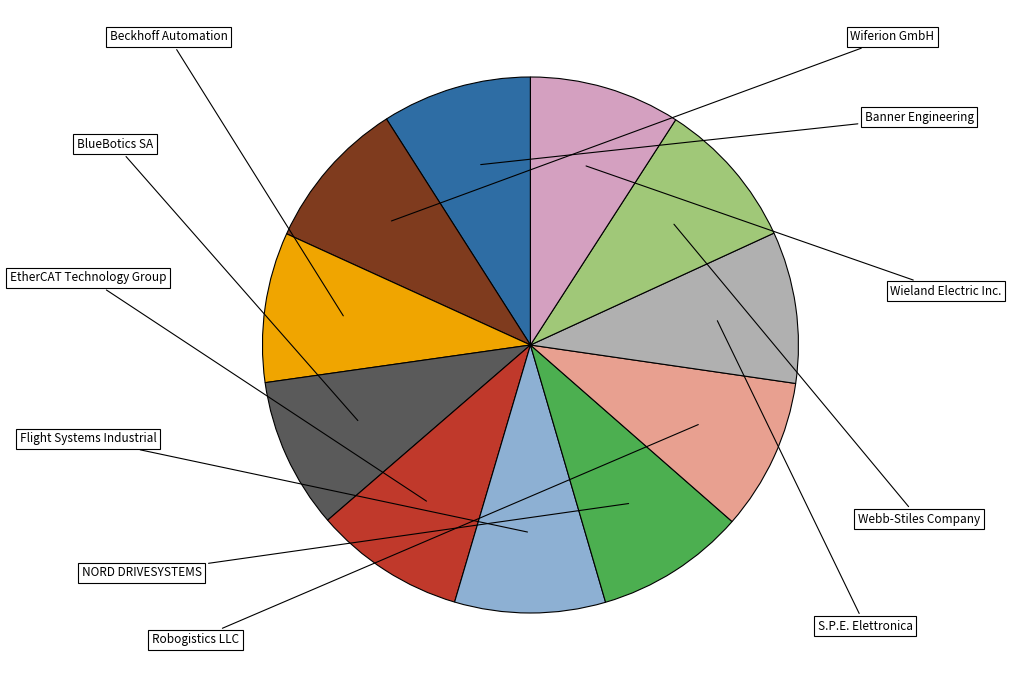

Is there any slice that represents more than half of the pie?

No